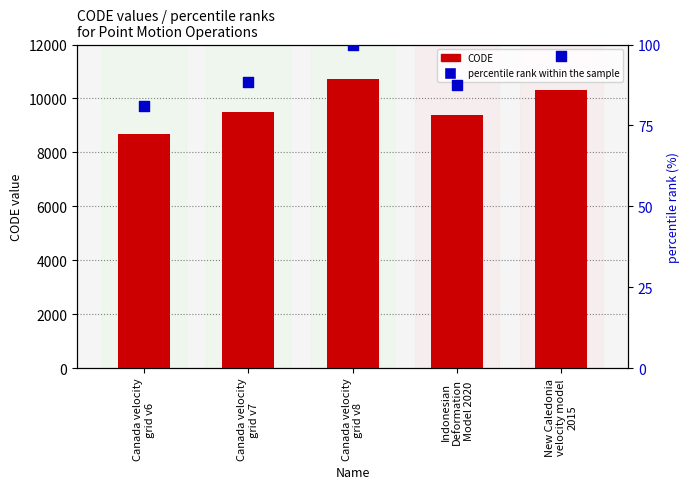

Which series reaches the minimum Y coordinate?

percentile rank within the sample